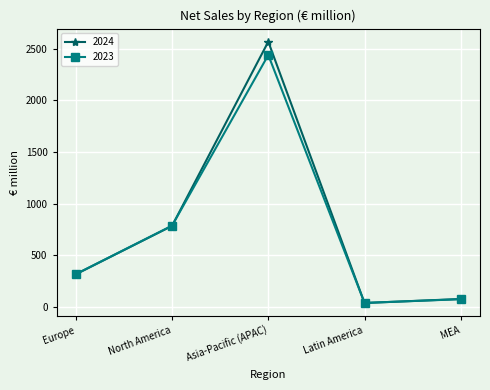

Reading right to left, list all the values displayed in this chart.

2024: 77	38	2569	785	316
2023: 75	39	2440	787	318